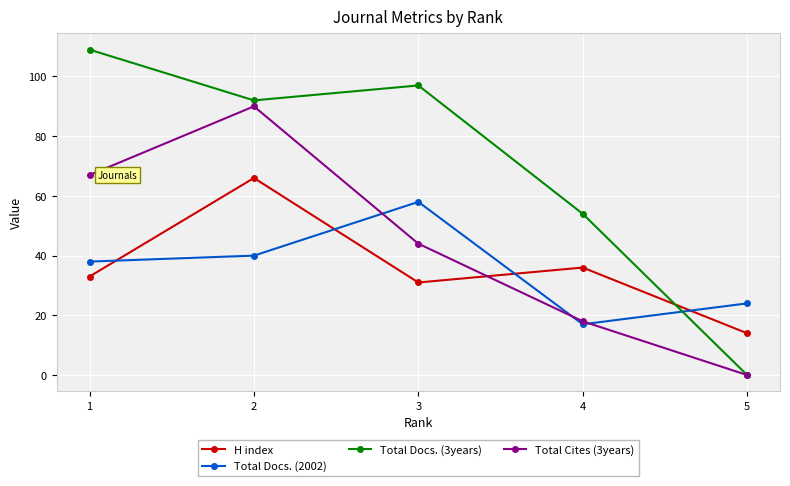

What value does the Total Docs. (2002) series have at 4?

17